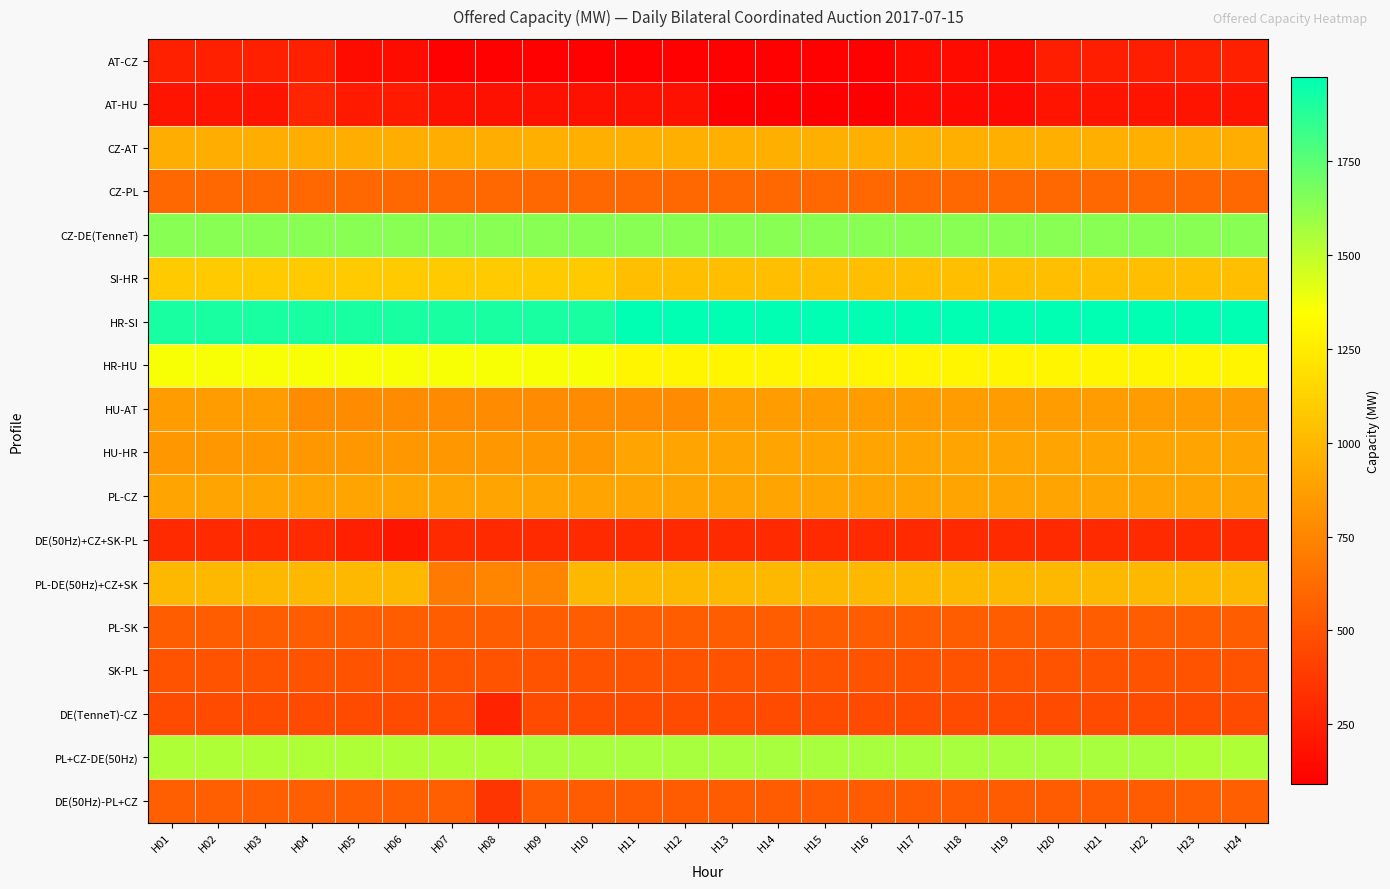

Which series has the largest range (max minus min)?

PL-DE(50Hz)+CZ+SK